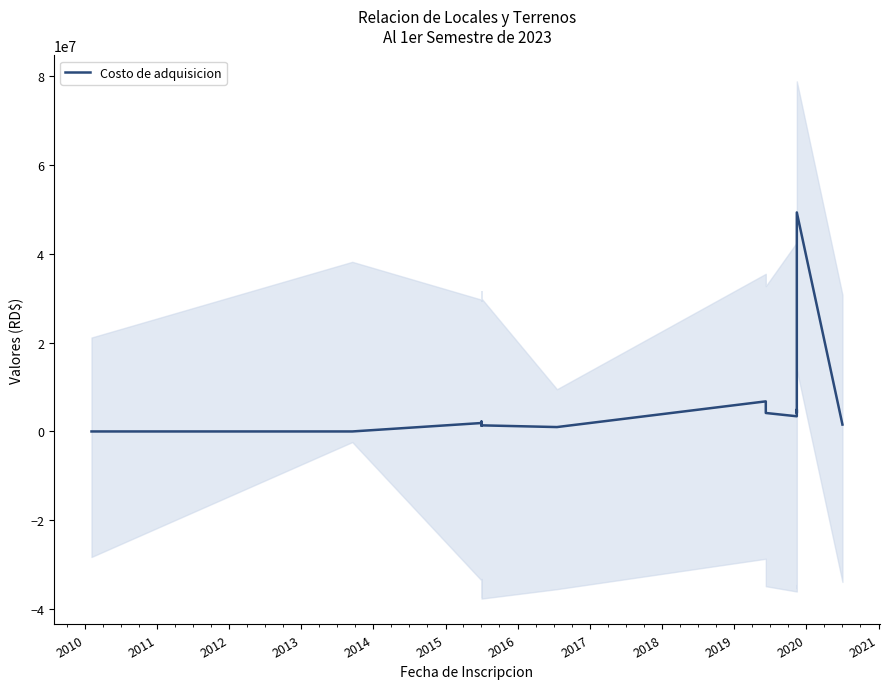

What is the value of the 8th point from the left?

1811311.4